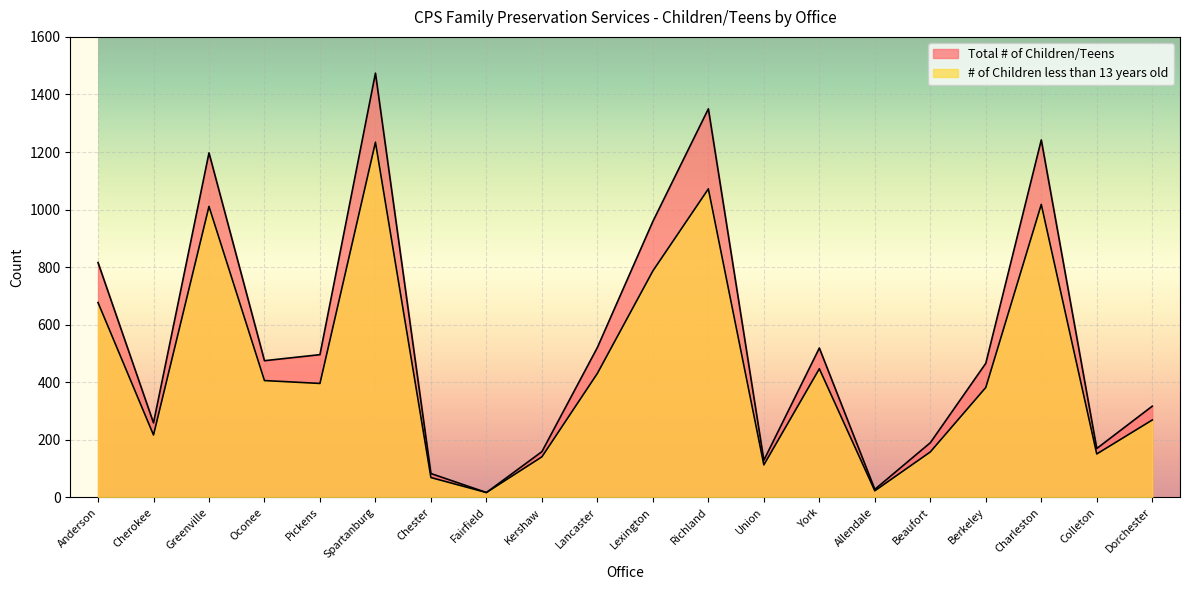

What is the label of the 14th point from the right?

Chester